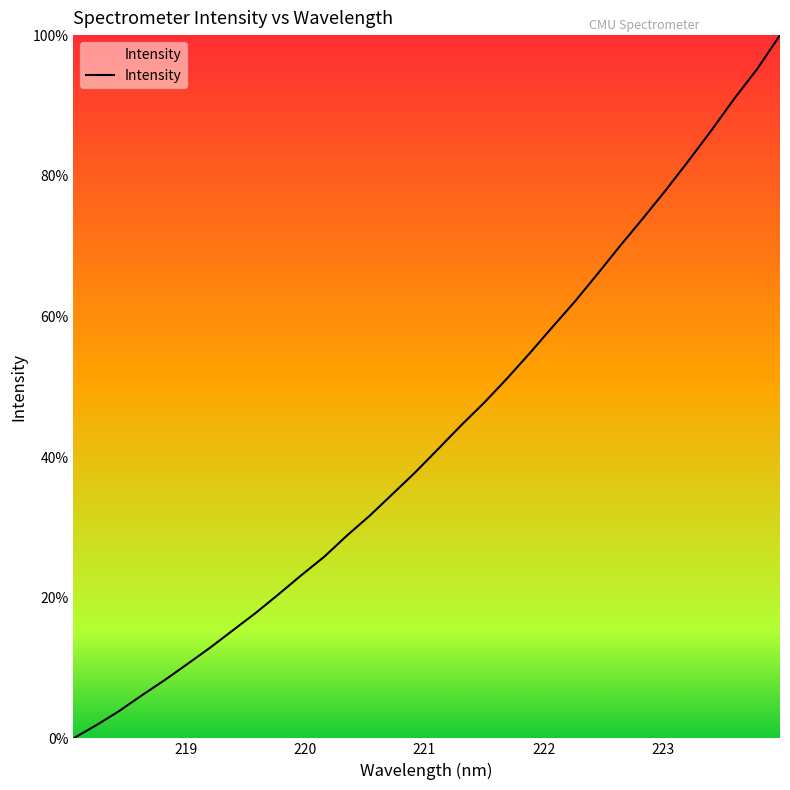

Reading left to right, what are all the values shown in this chart?

0.0	1.9	3.9	6.1	8.3	10.6	12.9	15.4	17.9	20.5	23.2	25.8	28.9	31.7	34.8	37.9	41.2	44.5	47.7	51.1	54.7	58.5	62.1	66.1	70.1	74.0	78.0	82.2	86.5	91.0	95.2	100.0